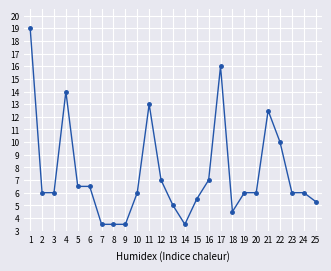

Read the value at 1.

19.0